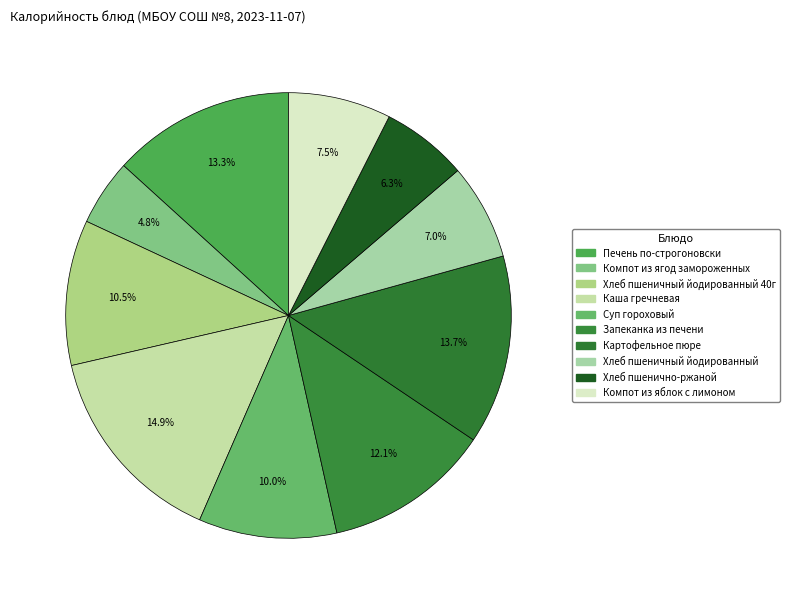

What is the smallest slice in the pie chart?

Компот из ягод замороженных